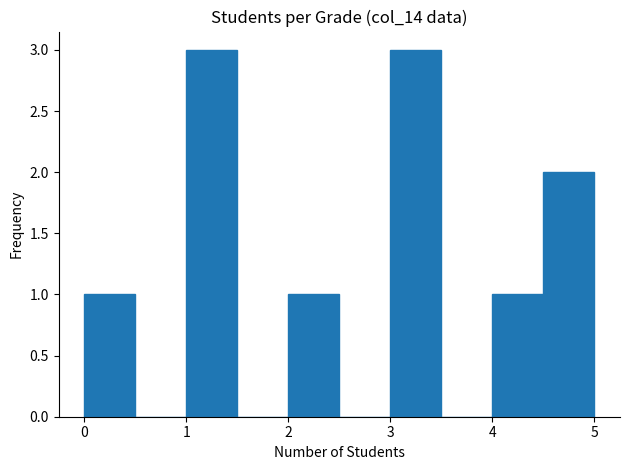

What is the height of the bar covering 3.0 to 3.5 on the x-axis? The values are not printed on the chart, so give them approximately, as read against the axis.

3